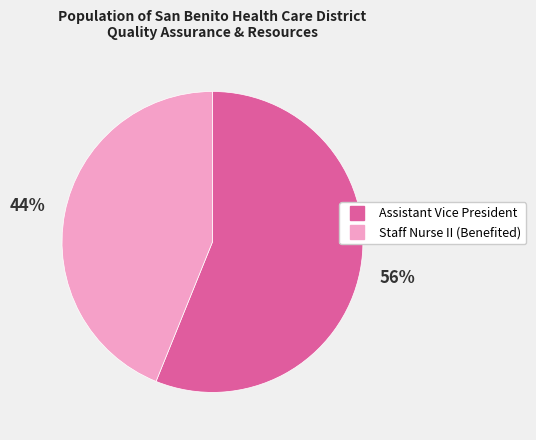

To the nearest percent, what is the average slice percentage?

50%